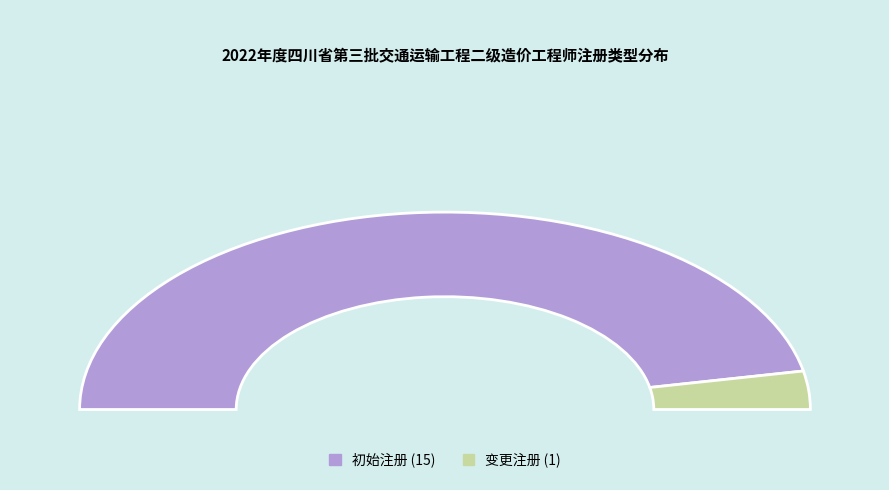

How many slices are in this pie chart?

2